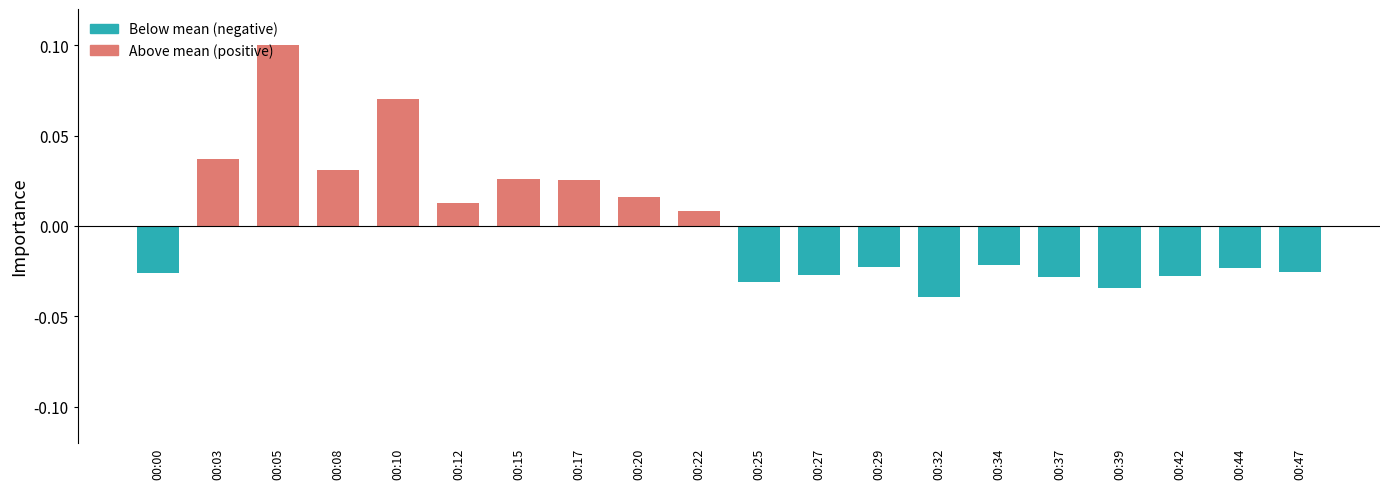

Which category has the highest value across all series?

00:05